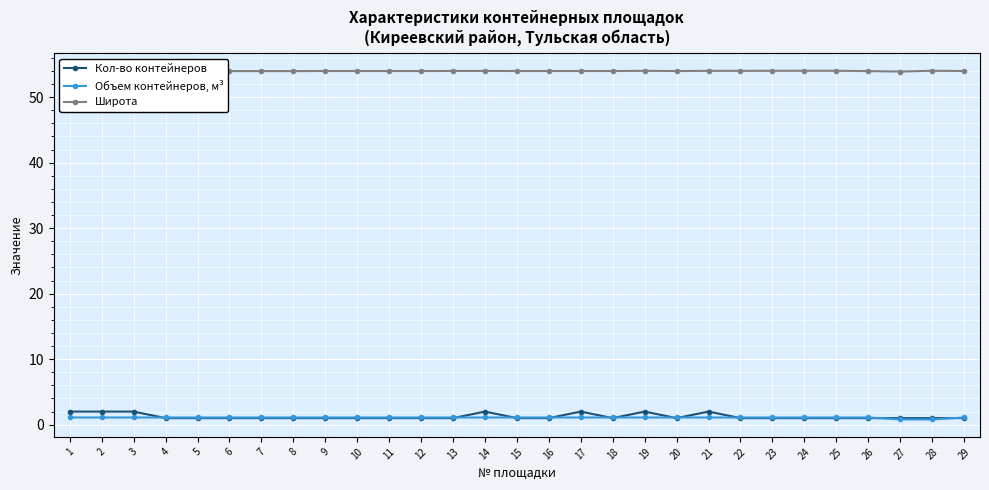

True or false: Объем контейнеров, м³ has a value of 1.1 at 4.

True